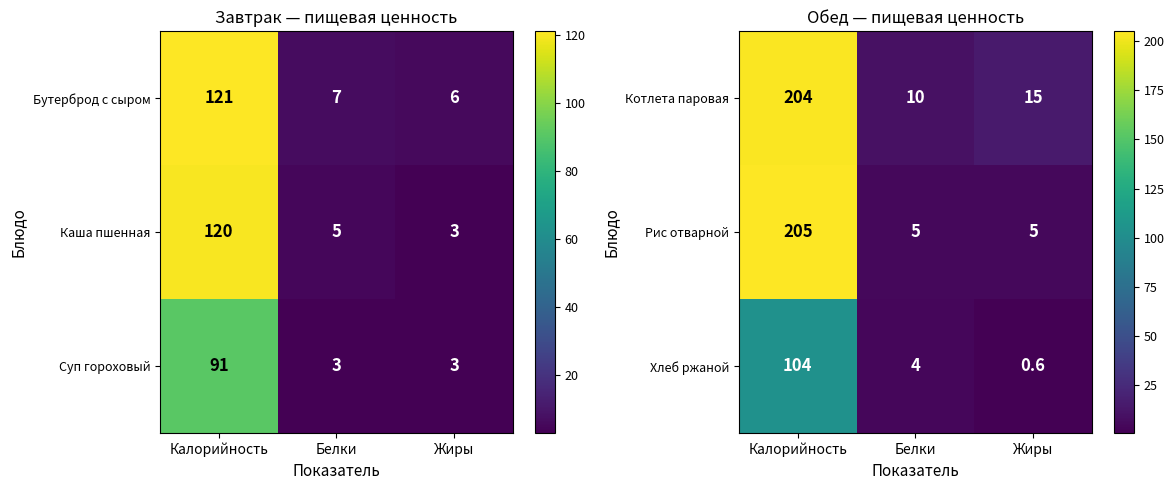

What is the total value across all series at Калорийность?

513.0